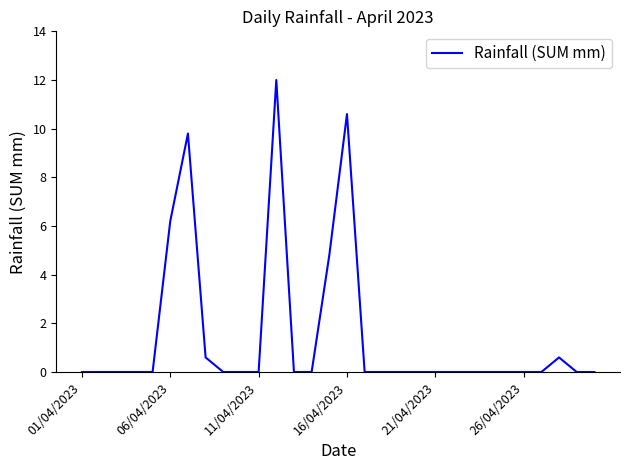

What is the difference between the maximum and minimum values?

12.0